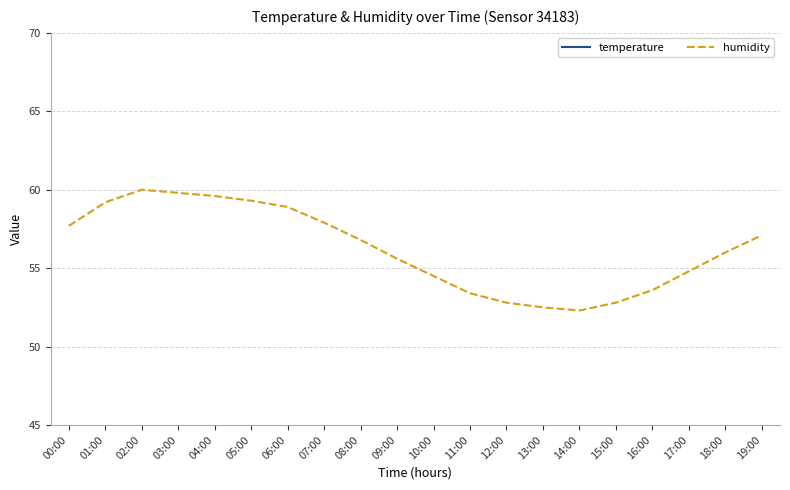

What is the lowest value of the temperature series?

23.1